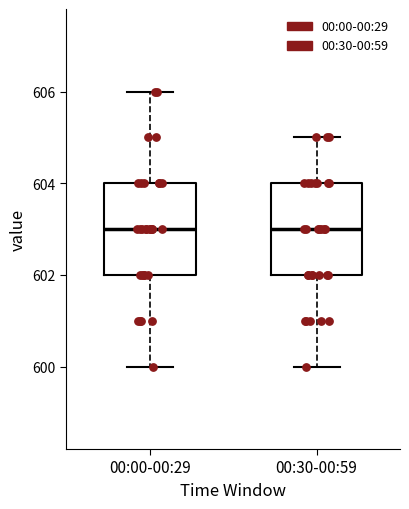

Reading left to right, read every box against the y-axis: the position of its median line, the range the box covers, and the ends of its whiskers. The values are not printed on the chart, so give them approximately, as read against the axis.

00:00-00:29: median 603, box 602 to 604, whiskers 600 to 606
00:30-00:59: median 603, box 602 to 604, whiskers 600 to 605